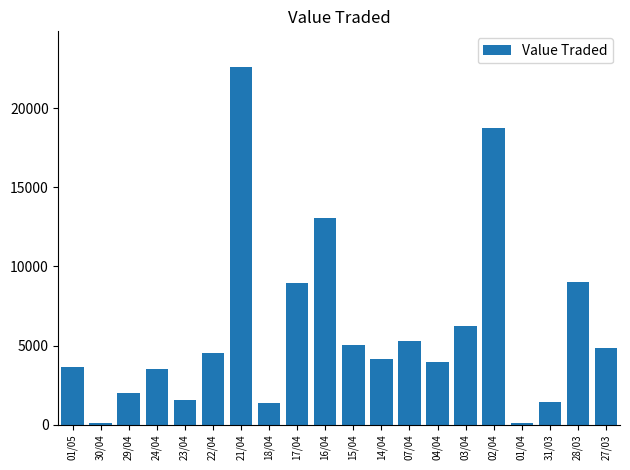

What position from the left is 15/04?

11